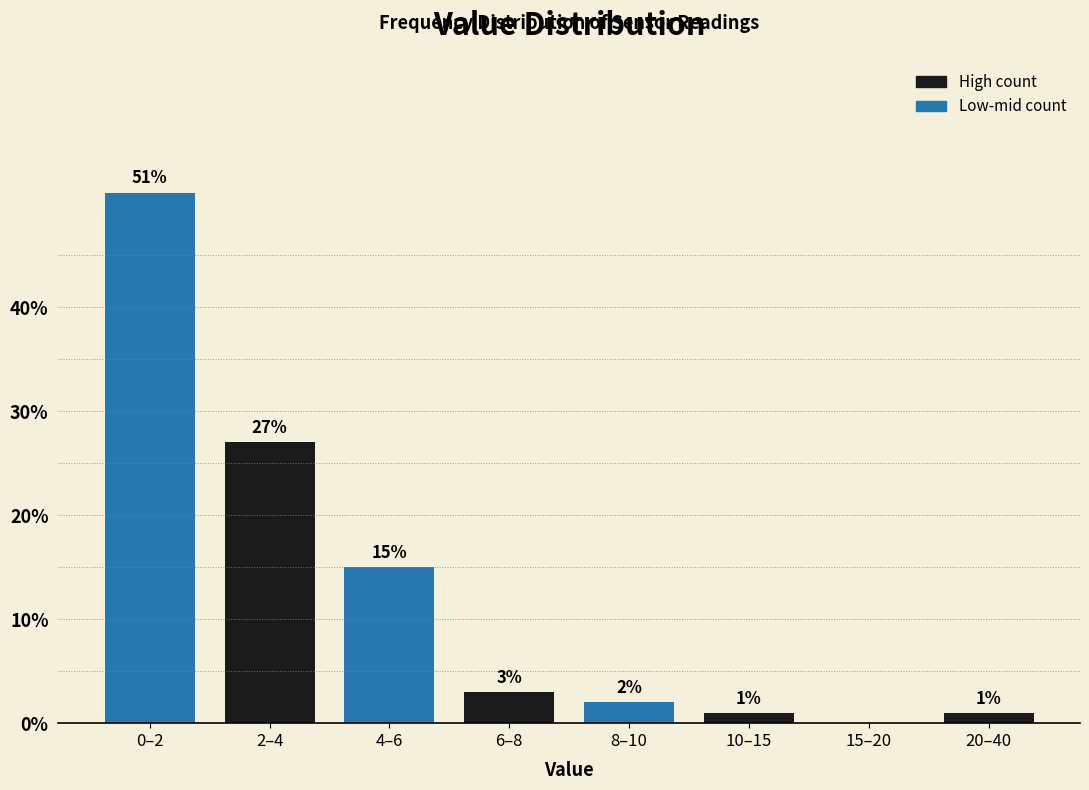

Reading left to right, transcribe all the data shown in this chart.

0–2=51	2–4=27	4–6=15	6–8=3	8–10=2	10–15=1	15–20=0	20–40=1